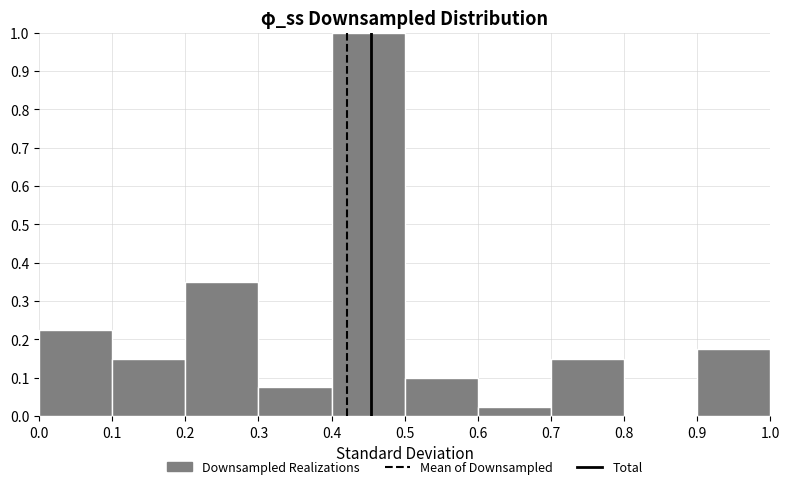

How tall is the bar that spans 0.4 to 0.5 on the x-axis? The values are not printed on the chart, so give them approximately, as read against the axis.

1.00